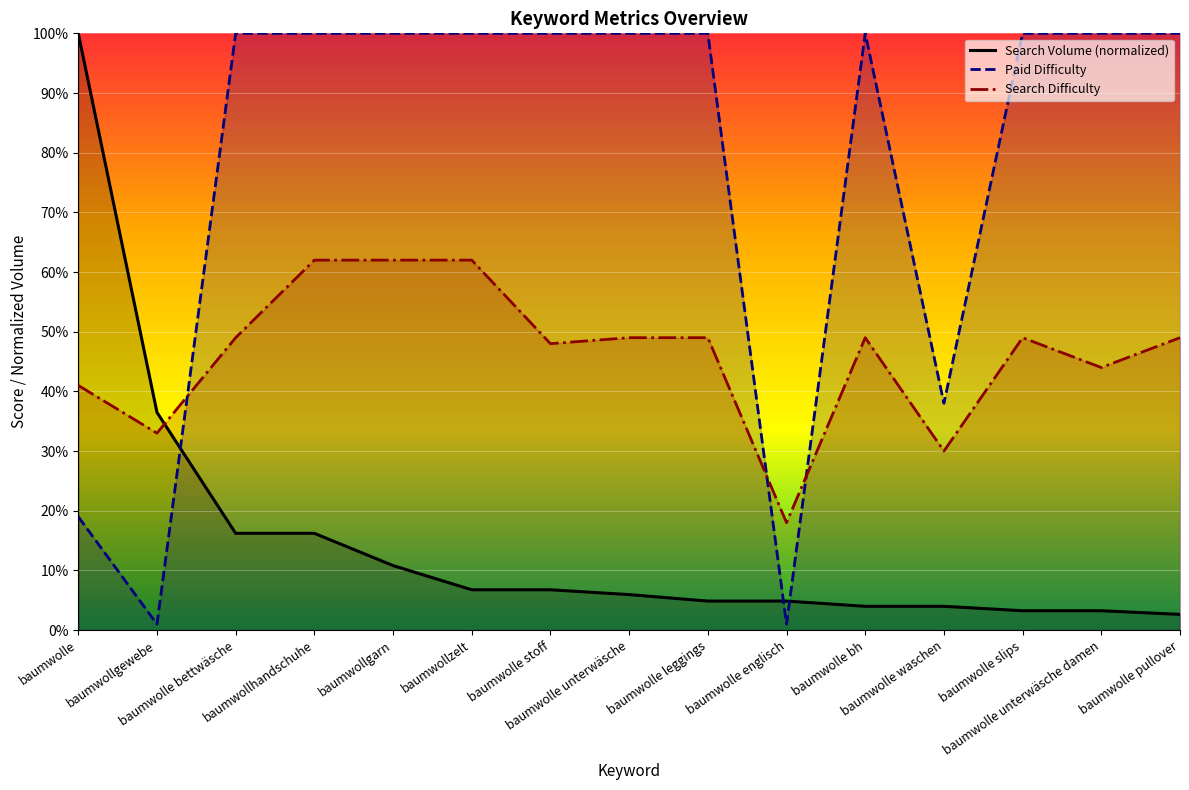

Reading right to left, list all the values displayed in this chart.

Search Volume: 2.6	3.2	3.2	4.0	4.0	4.9	4.9	5.9	6.8	6.8	10.8	16.2	16.2	36.5	100.0
Paid Difficulty: 100.0	100.0	100.0	38.0	100.0	1.0	100.0	100.0	100.0	100.0	100.0	100.0	100.0	1.0	19.0
Search Difficulty: 49.0	44.0	49.0	30.0	49.0	18.0	49.0	49.0	48.0	62.0	62.0	62.0	49.0	33.0	41.0